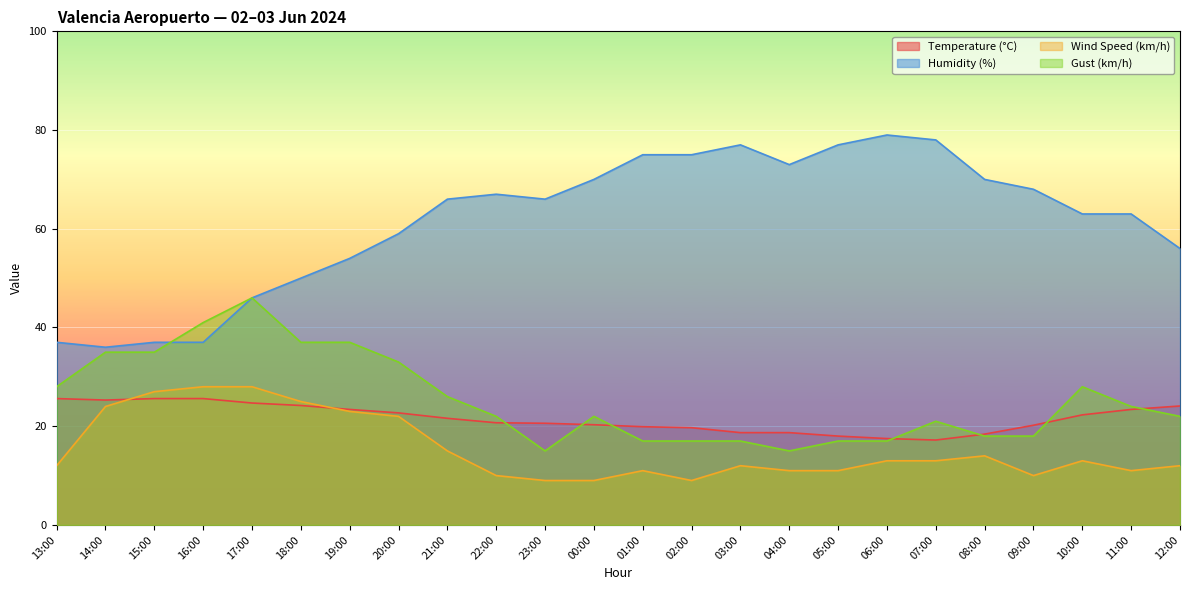

The Wind Speed (km/h) series shows 13.0 at 07:00. True or false?

True